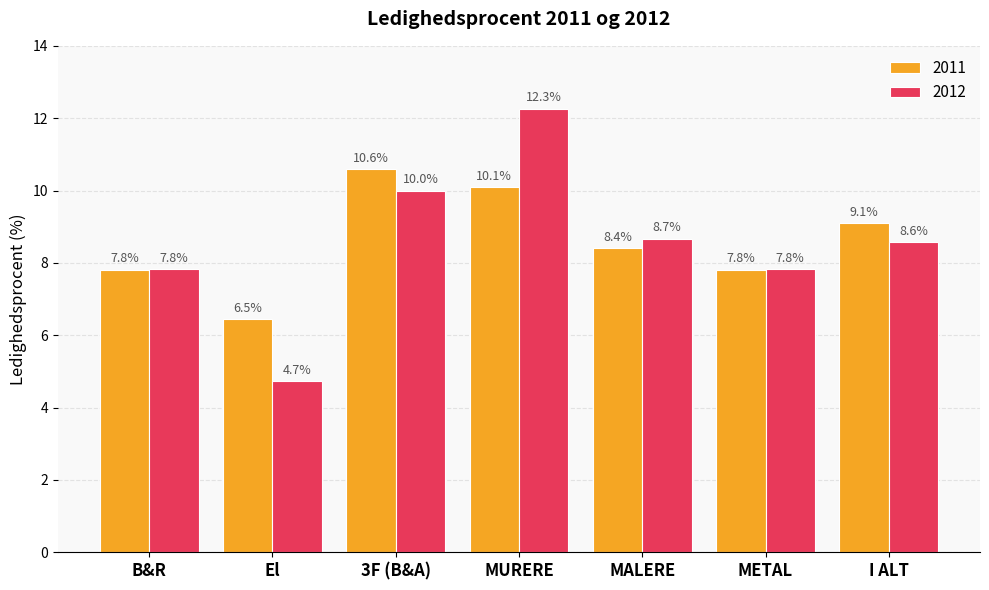

Count the number of categories in the chart.

7